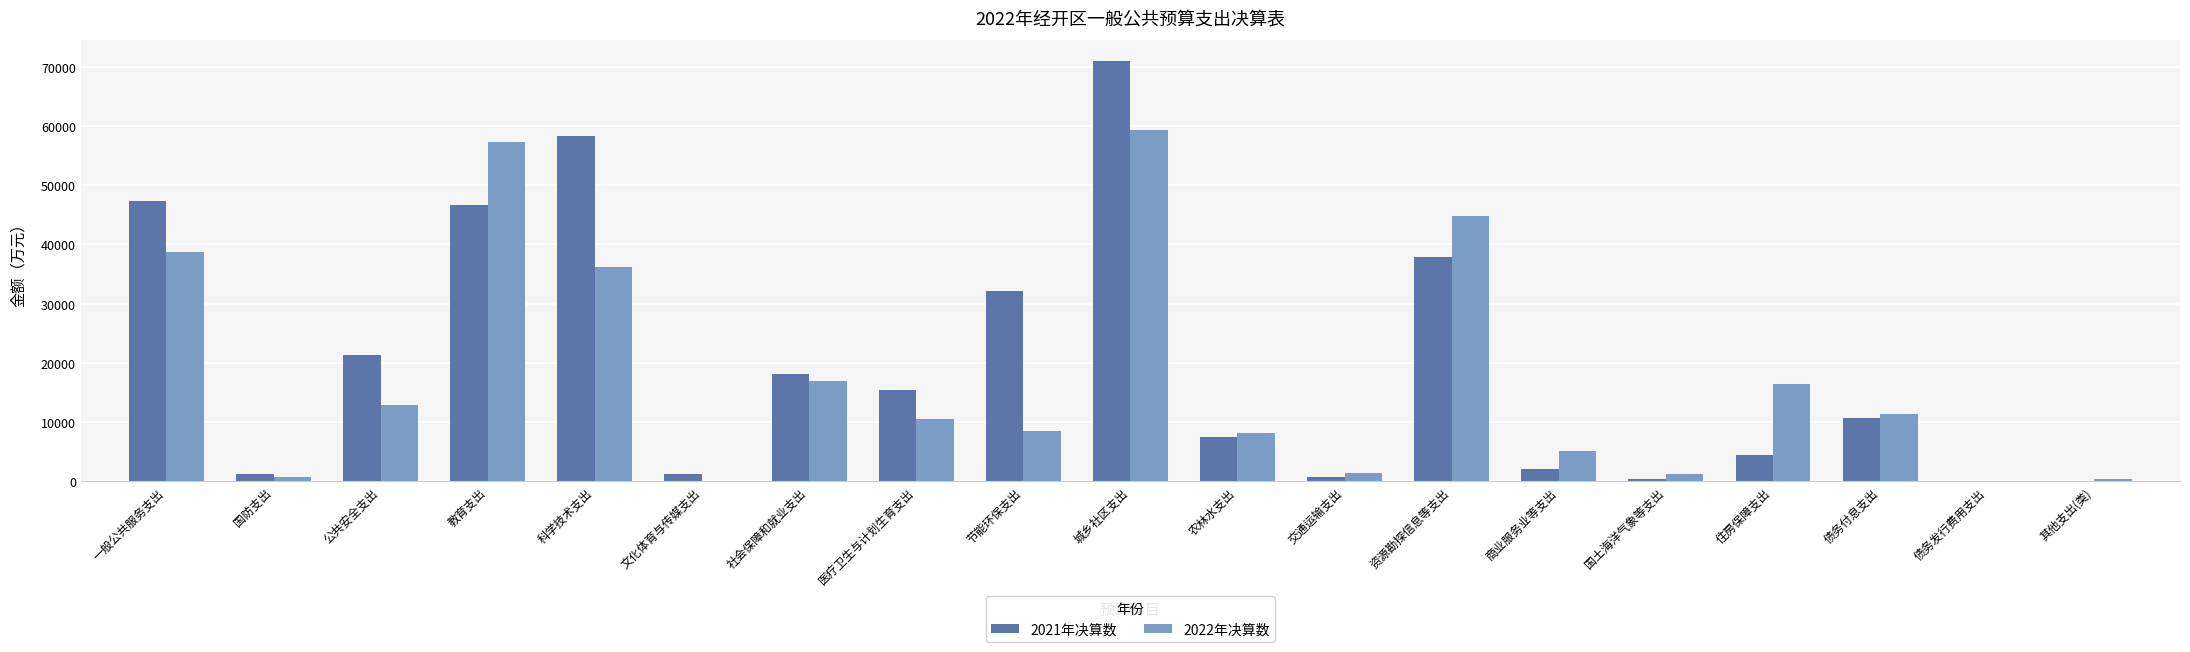

Between 科学技术支出 and 医疗卫生与计划生育支出, which series saw the biggest shift?

2021年决算数